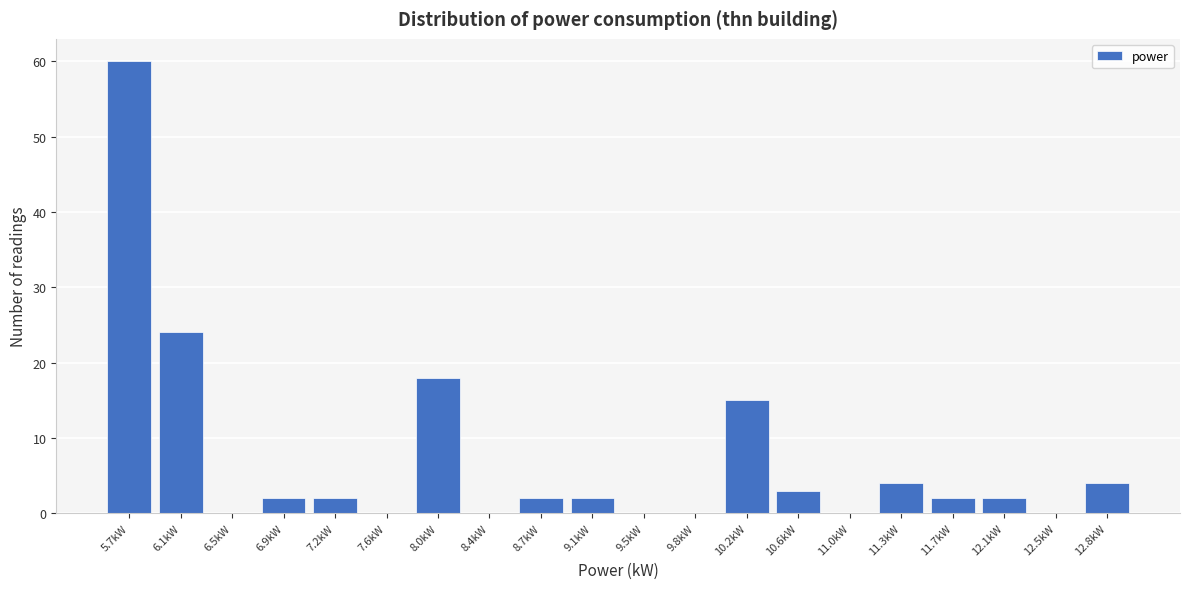

Reading left to right, transcribe all the data shown in this chart.

5.7kW=60	6.1kW=24	6.5kW=0	6.9kW=2	7.2kW=2	7.6kW=0	8.0kW=18	8.4kW=0	8.7kW=2	9.1kW=2	9.5kW=0	9.8kW=0	10.2kW=15	10.6kW=3	11.0kW=0	11.3kW=4	11.7kW=2	12.1kW=2	12.5kW=0	12.8kW=4